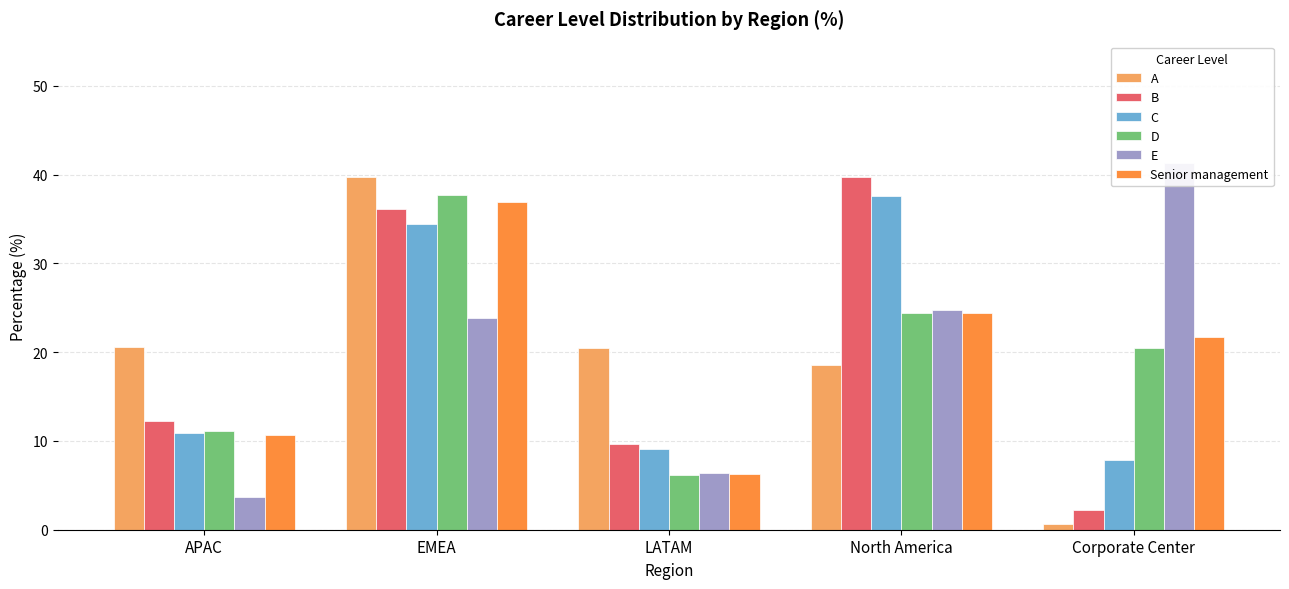

Between LATAM and North America, which series saw the biggest shift?

B